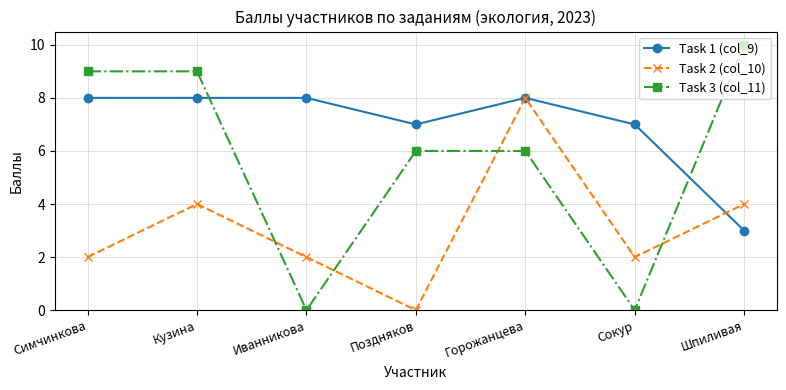

How many data points in Task 1 (col_9) are less than 8?

3